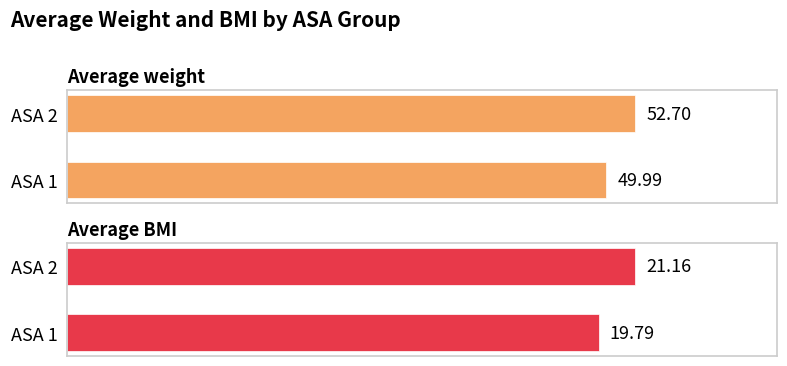

Which series has the largest total across all categories?

Average weight